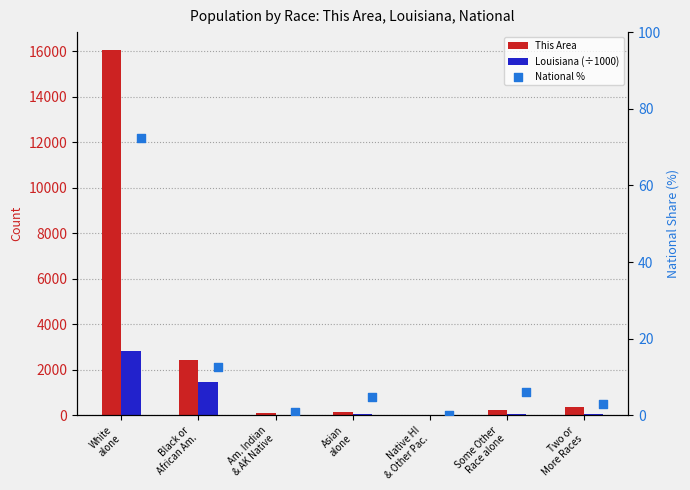

Which series has the widest spread of Y values?

This Area